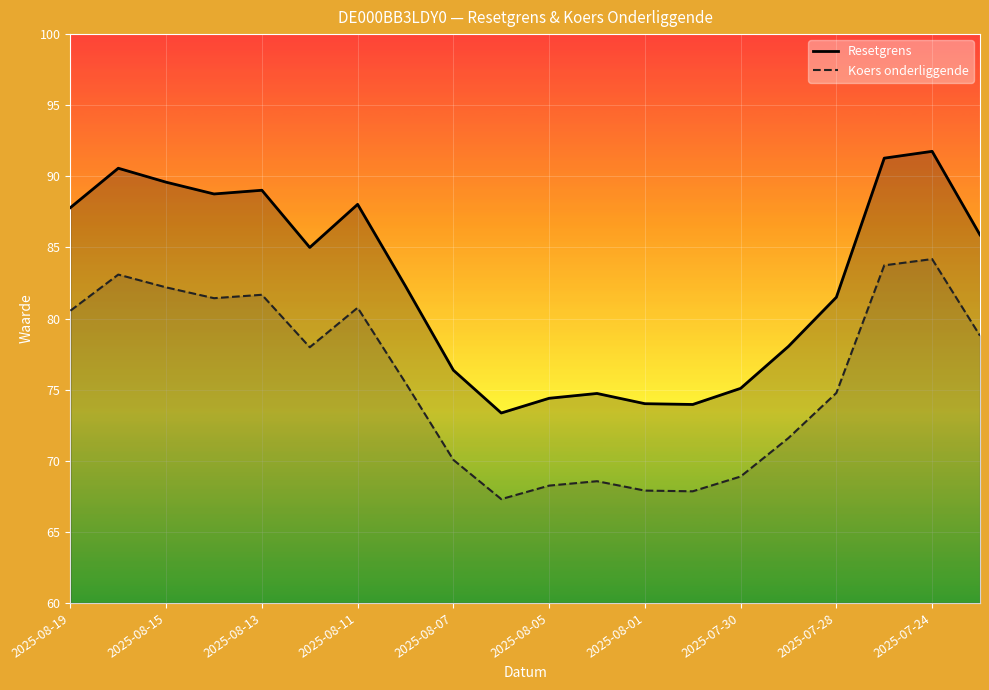

Which series has the largest total across all categories?

Resetgrens